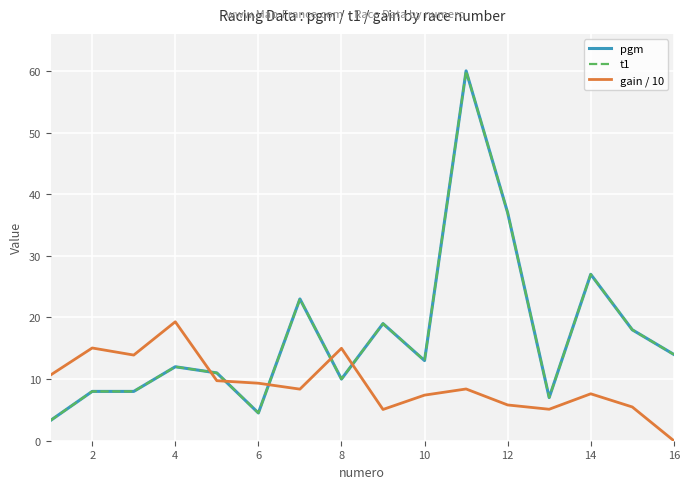

True or false: gain / 10 and t1 cross at least once.

True